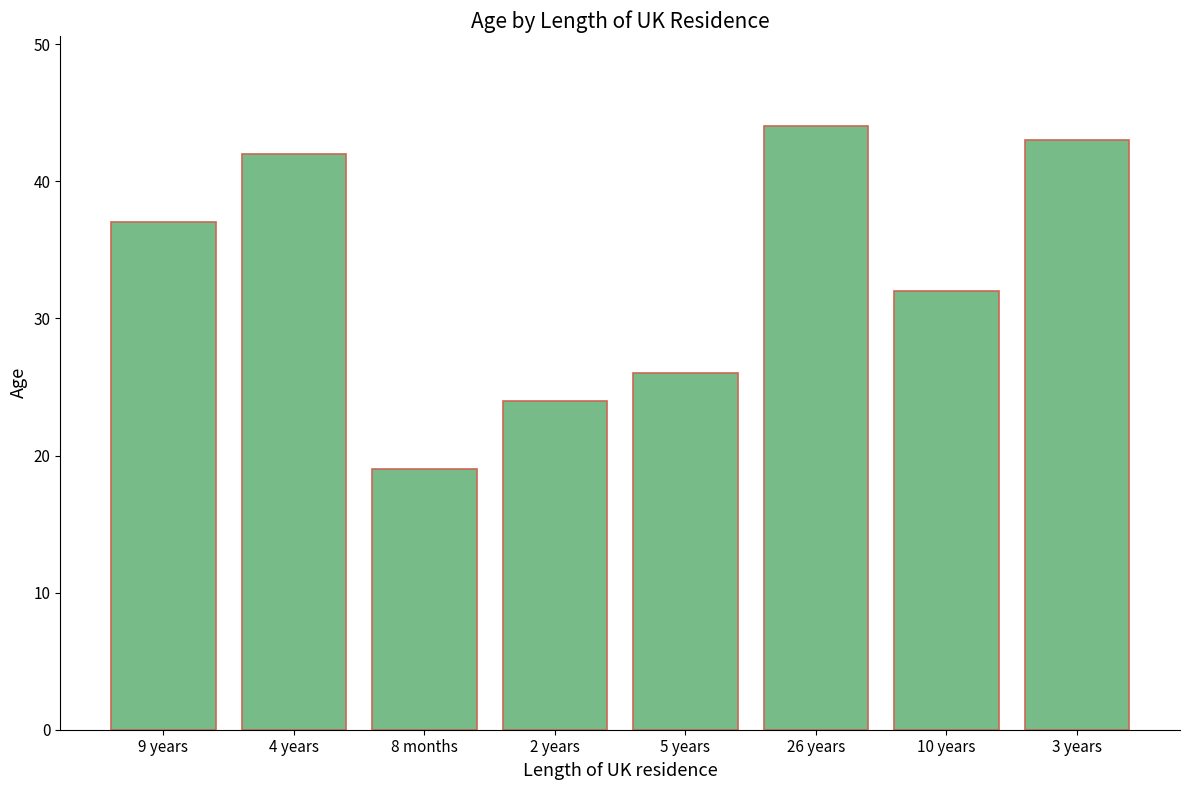

Where is the data nearest to the value 31?

10 years